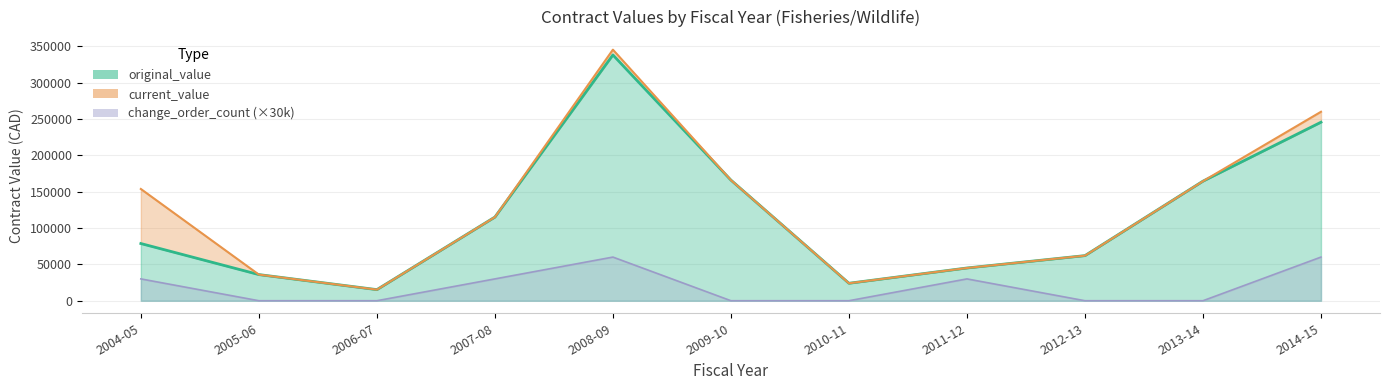

Read the current_value value at 2013-14.

164384.0